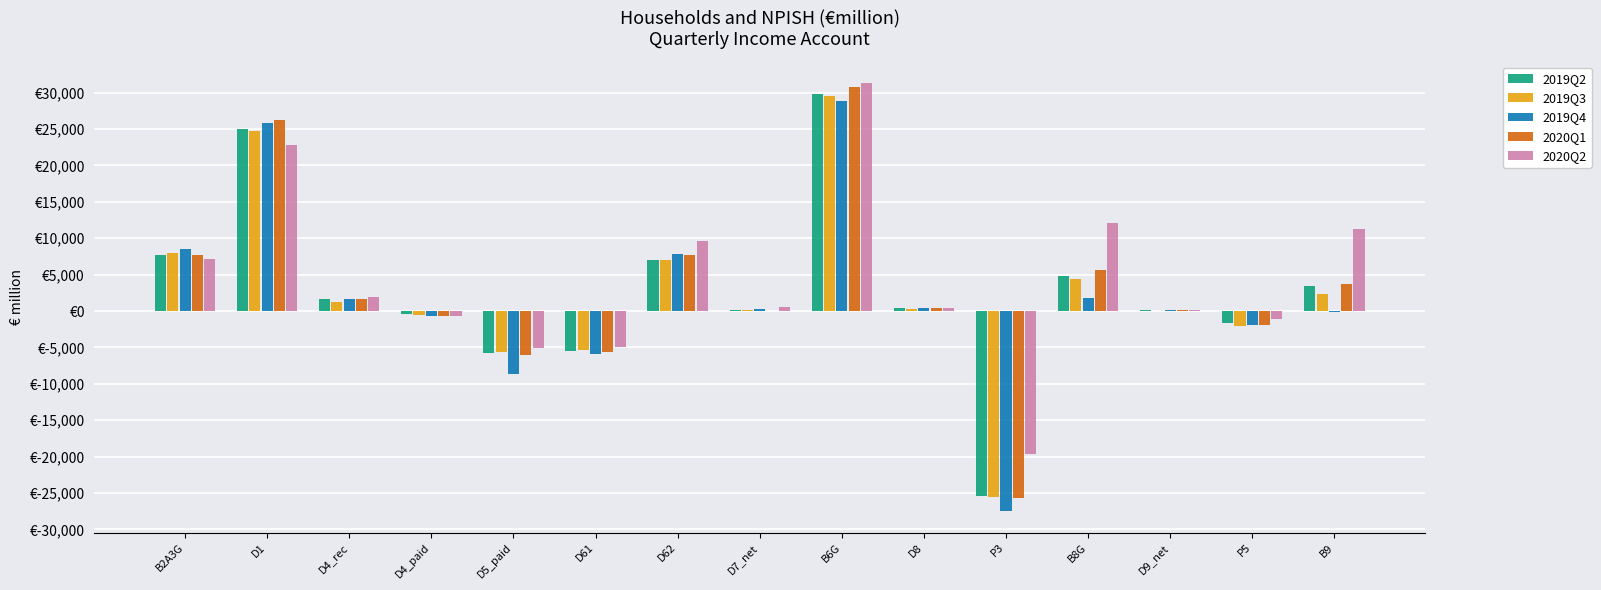

The 2020Q1 series shows 39375.8 at D1. True or false?

False